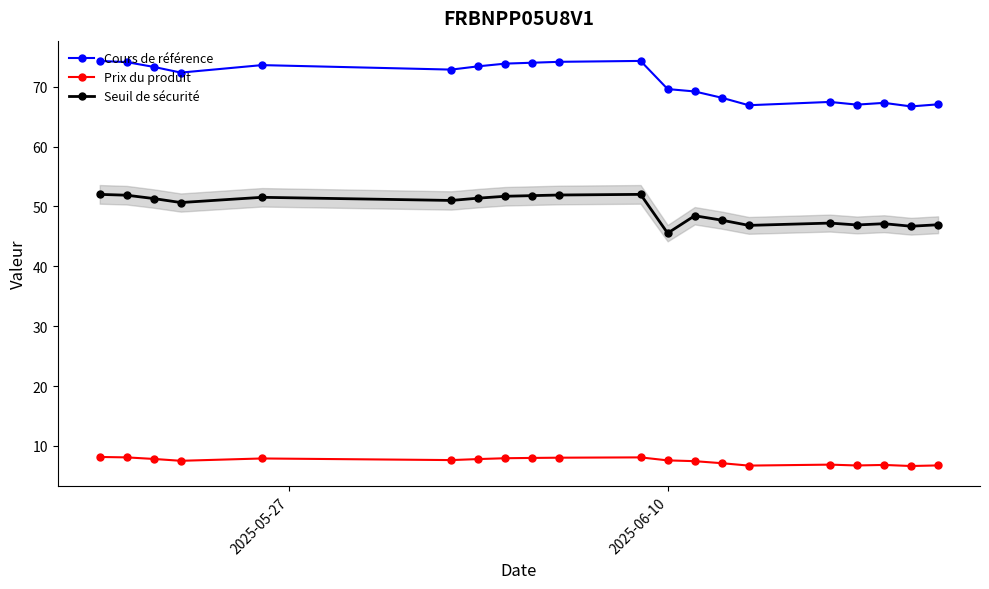

How many series are shown in this chart?

3